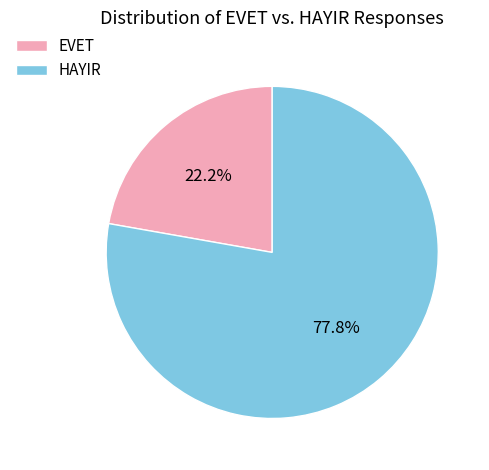

How many slices are in this pie chart?

2